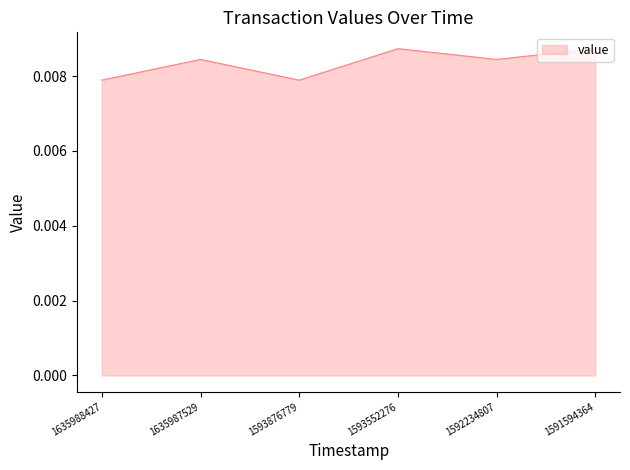

At which category does the data reach its first local valley?

1593876779